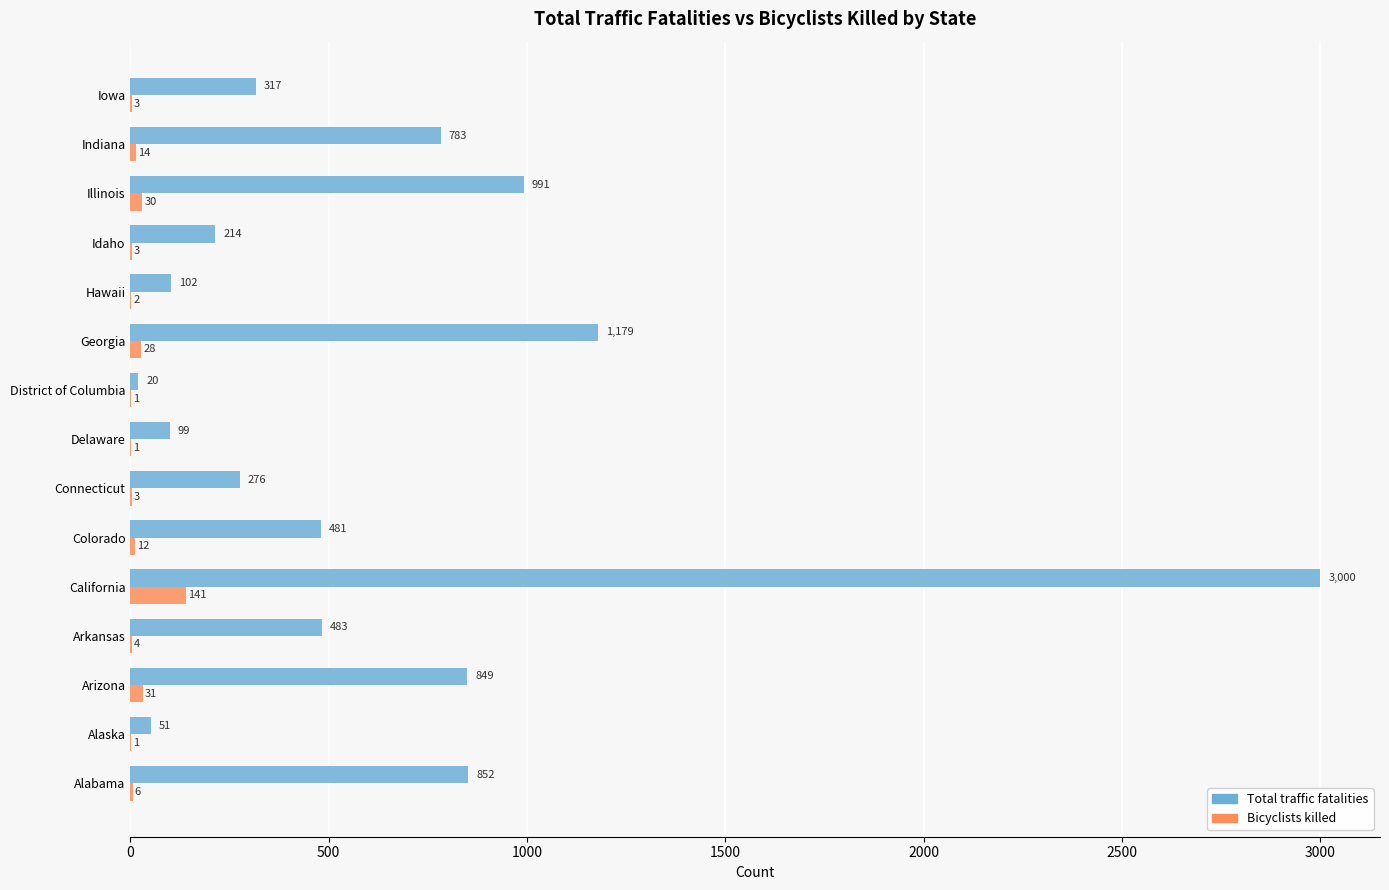

Which series changed the most between District of Columbia and Iowa?

Total traffic fatalities